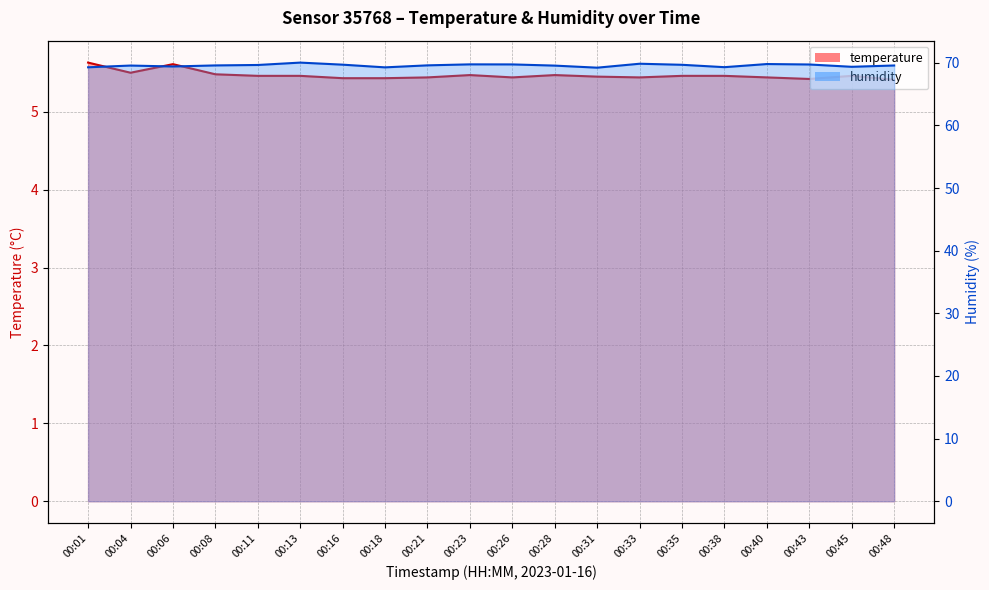

Reading left to right, list all the values displayed in this chart.

temperature: 00:01=5.6	00:04=5.5	00:06=5.6	00:08=5.5	00:11=5.5	00:13=5.5	00:16=5.4	00:18=5.4	00:21=5.4	00:23=5.5	00:26=5.4	00:28=5.5	00:31=5.5	00:33=5.4	00:35=5.5	00:38=5.5	00:40=5.4	00:43=5.4	00:45=5.5	00:48=5.4
humidity: 00:01=69.3	00:04=69.6	00:06=69.4	00:08=69.6	00:11=69.7	00:13=70.0	00:16=69.7	00:18=69.3	00:21=69.6	00:23=69.8	00:26=69.8	00:28=69.6	00:31=69.2	00:33=69.9	00:35=69.7	00:38=69.3	00:40=69.8	00:43=69.7	00:45=69.4	00:48=69.6